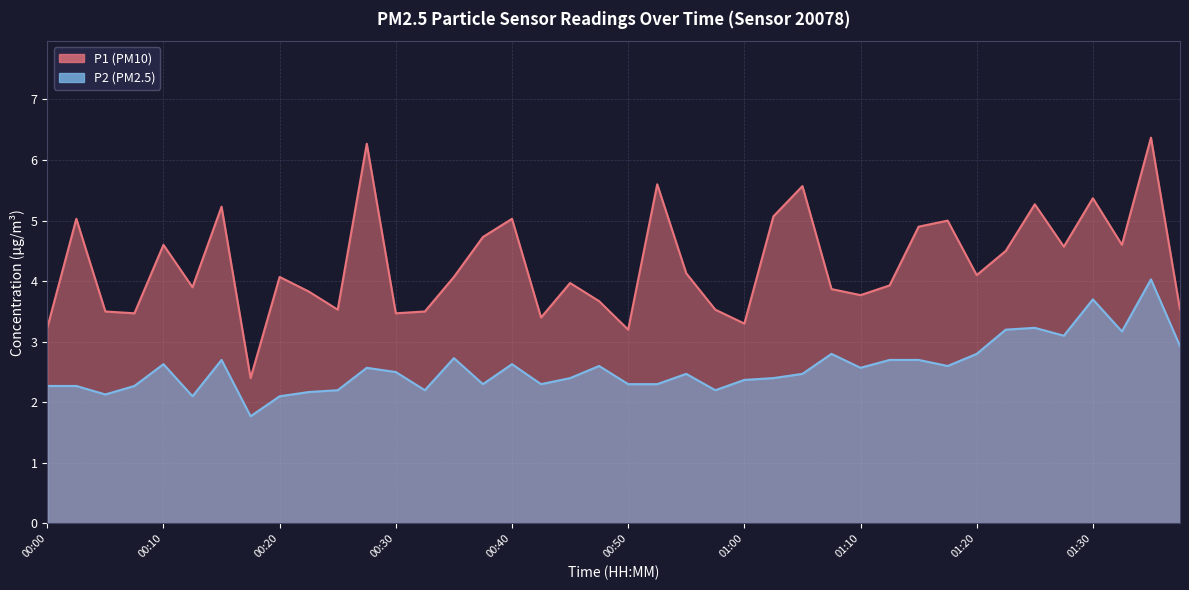

What position from the left is 01:15?

31